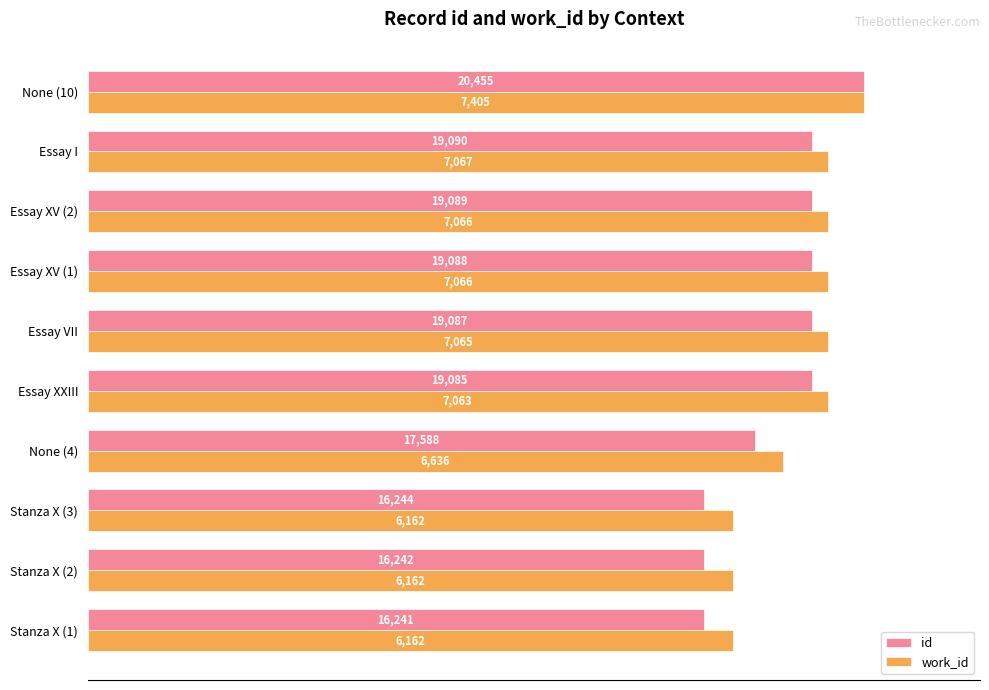

What are all the series names shown in the legend?

id, work_id